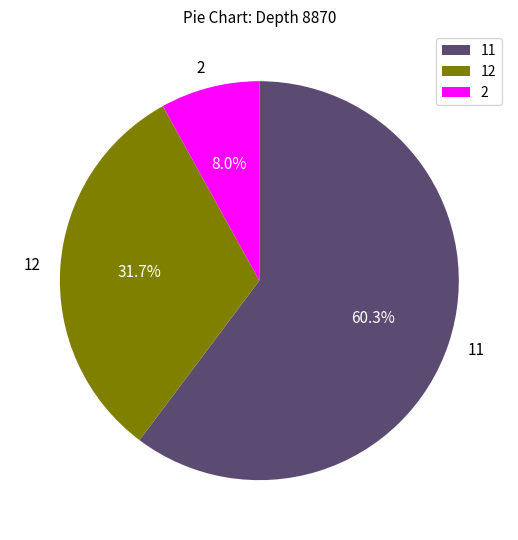

Rank the categories by value from lowest to highest.

2, 12, 11